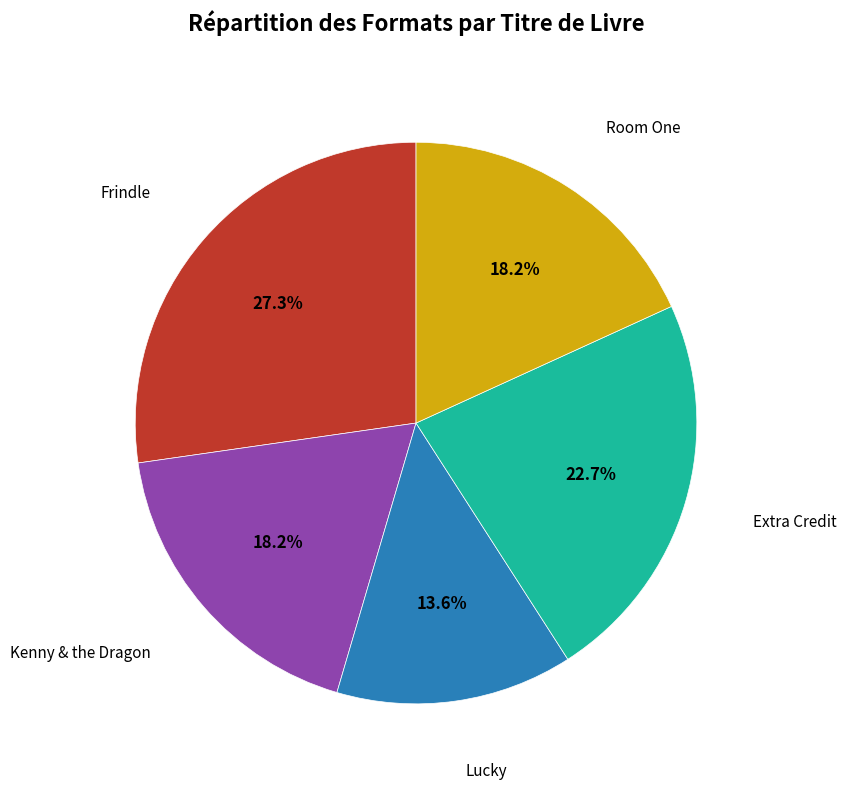

Is it true that Kenny & the Dragon is 33% of the pie?

False